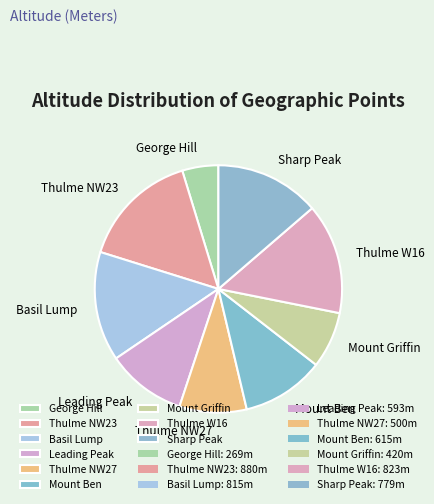

Is Sharp Peak the majority of the pie?

No